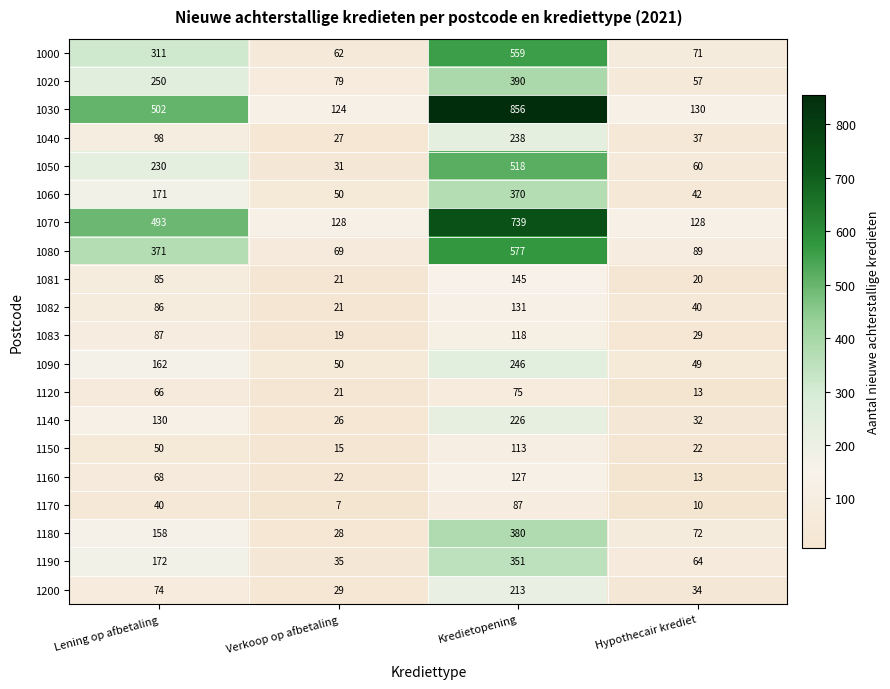

List the labels in order of 1083 value, smallest first.

Verkoop op afbetaling, Hypothecair krediet, Lening op afbetaling, Kredietopening